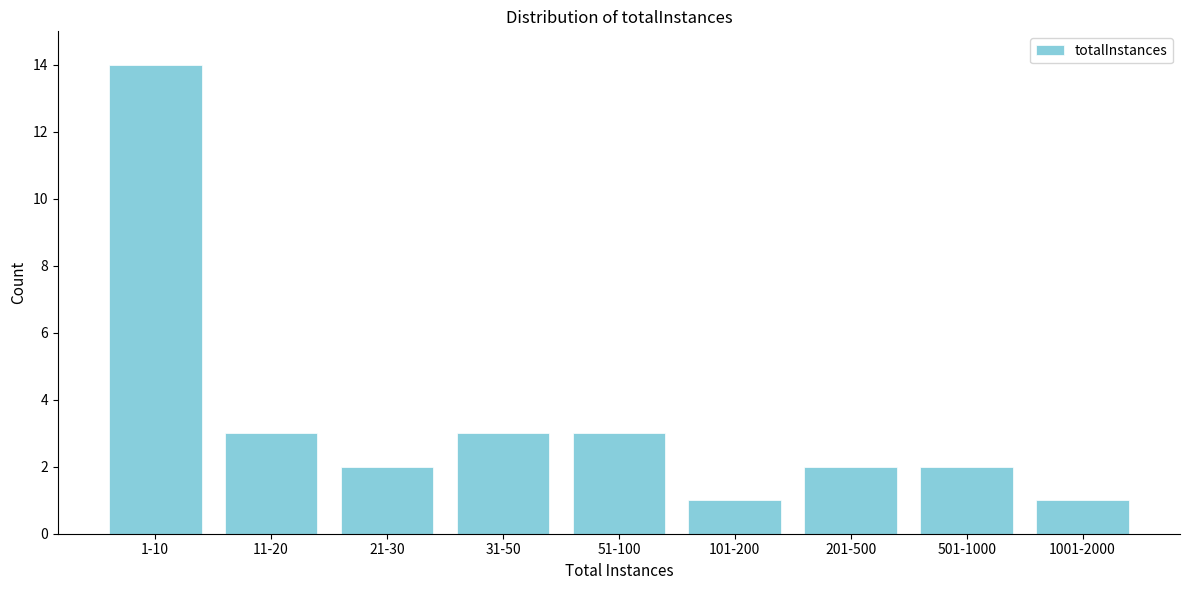

Reading right to left, extract all data points from this chart.

1001-2000=1	501-1000=2	201-500=2	101-200=1	51-100=3	31-50=3	21-30=2	11-20=3	1-10=14